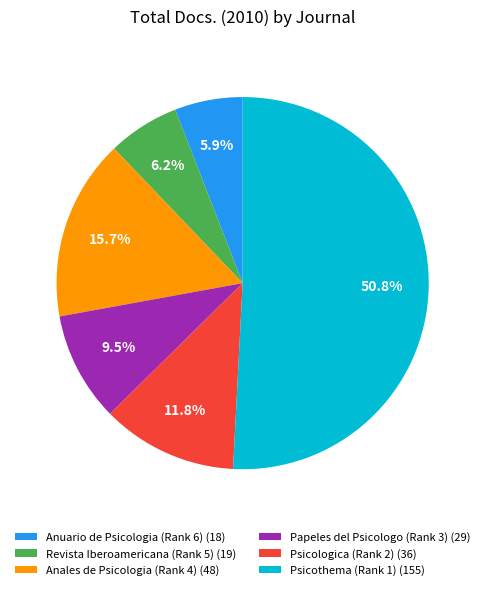

How many segments does this pie chart have?

6